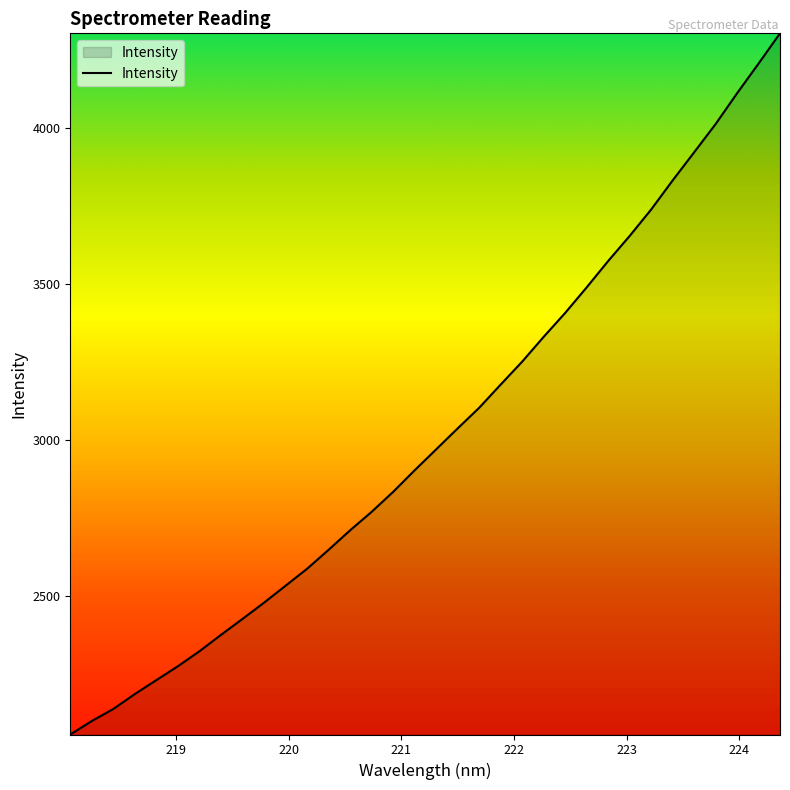

What is the minimum value shown in the chart?

2054.9